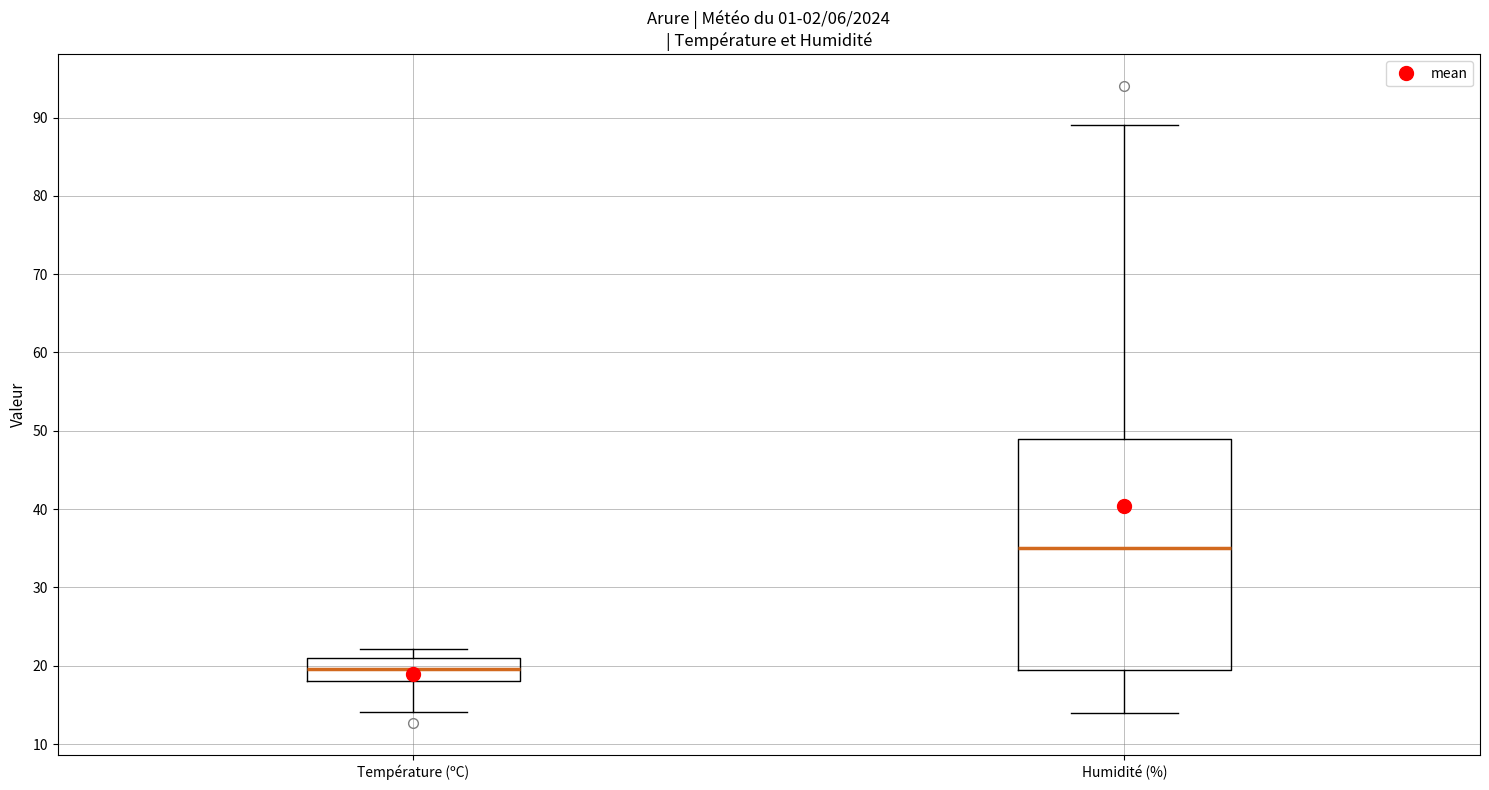

Comparing the boxes themselves (not the whiskers), which one is the tallest?

Humidité (%)